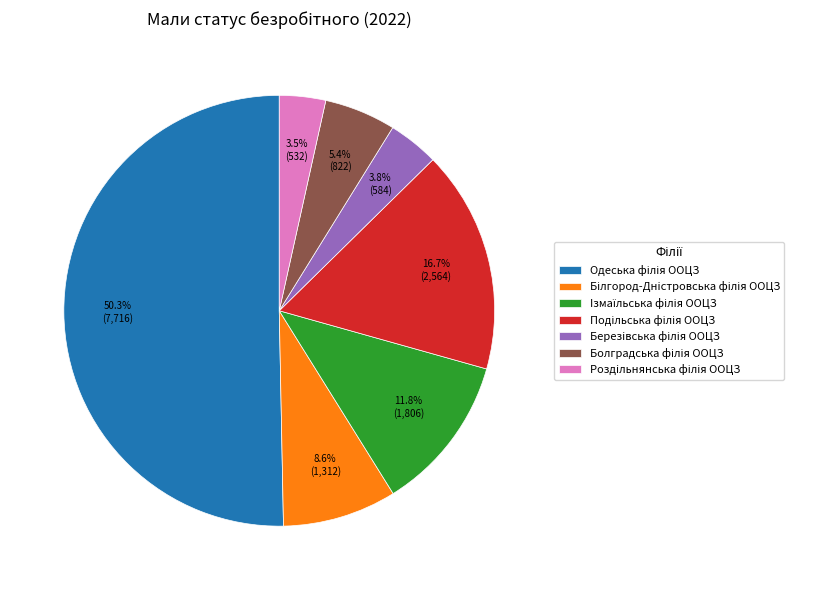

To the nearest percent, what percentage of the pie is Березiвська філія ООЦЗ?

4%